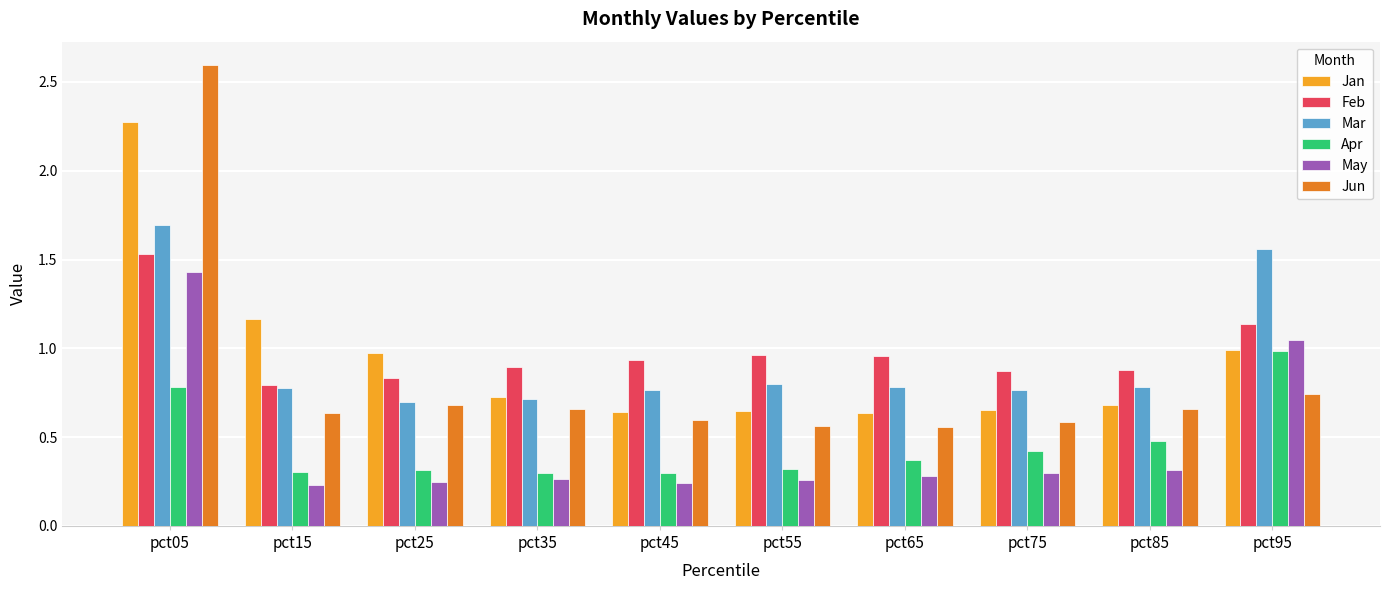

What are all the series names shown in the legend?

Jan, Feb, Mar, Apr, May, Jun